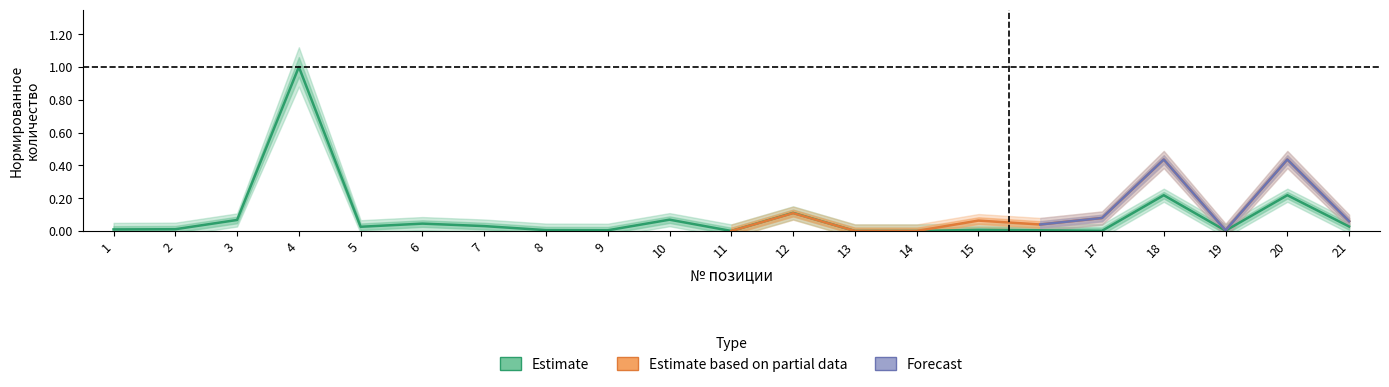

What is the maximum value shown in the chart?

1.0